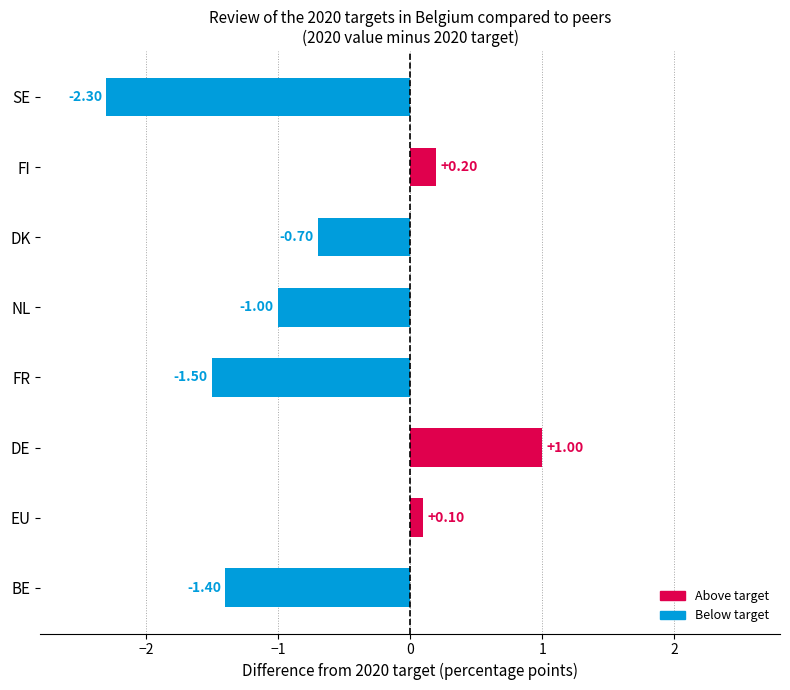

Does the chart contain any negative values?

Yes